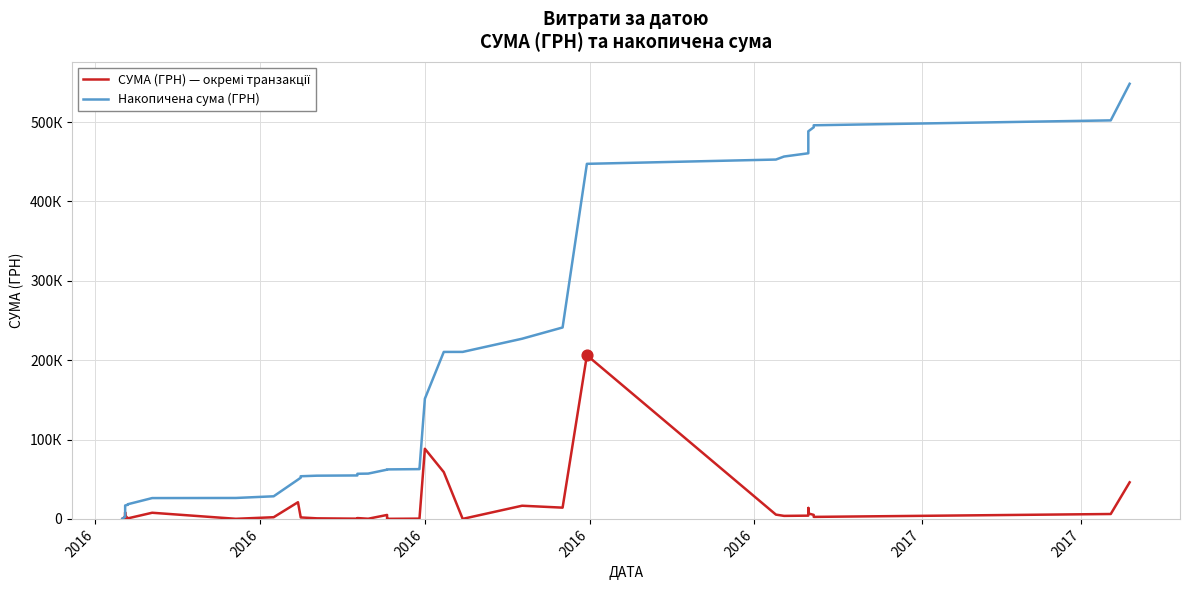

Which series contains the lowest Y value?

СУМА (ГРН) — окремі транзакції